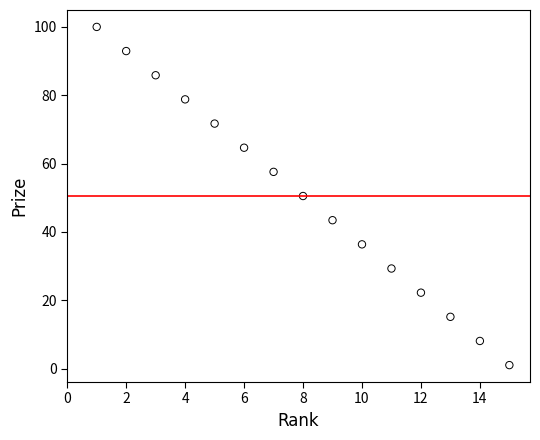

What is the range of Y values (max minus min)?

99.0